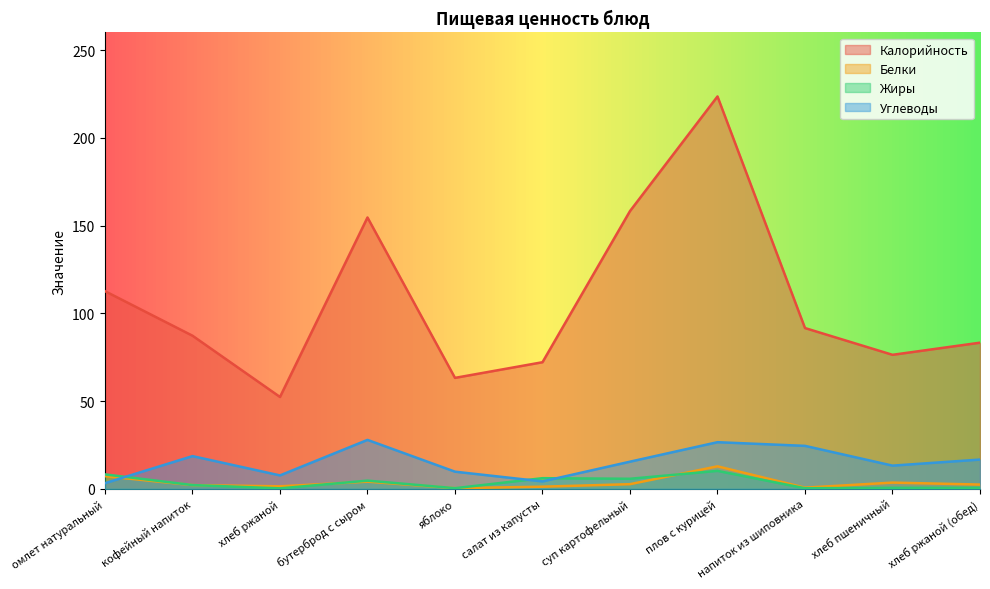

What is the difference between the maximum and minimum values in the Углеводы series?

24.7